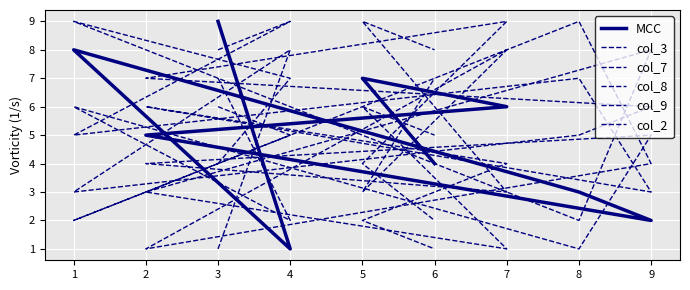

What is the highest value of the col_2 series?

9